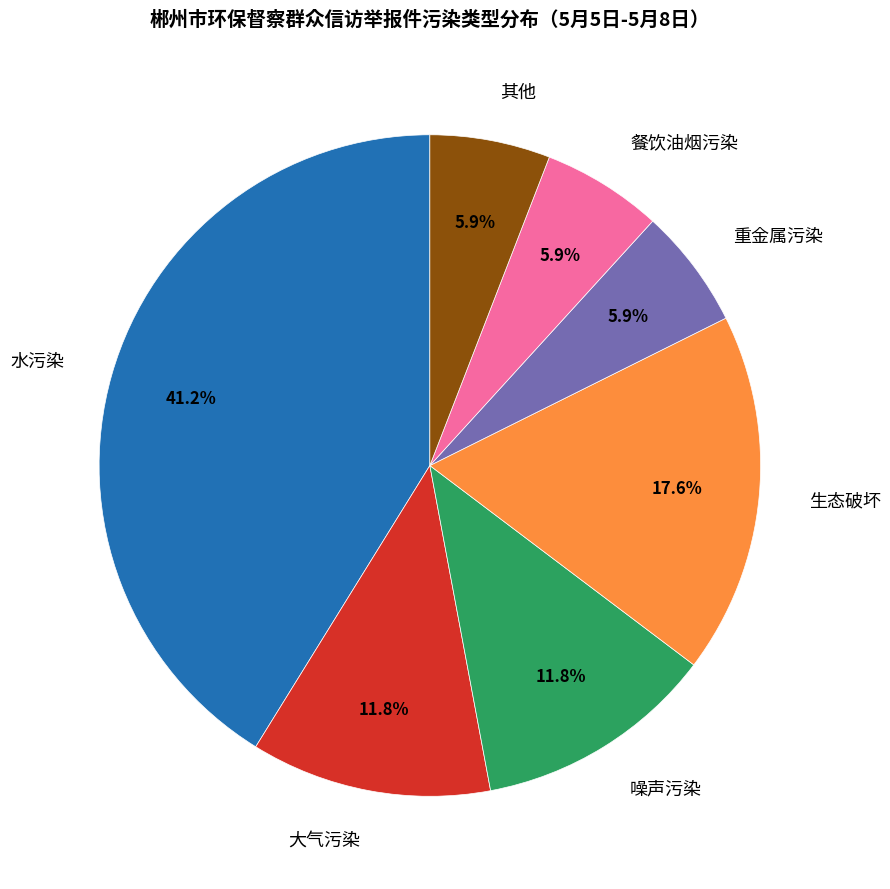

To the nearest percent, what percentage of the pie is 大气污染?

12%